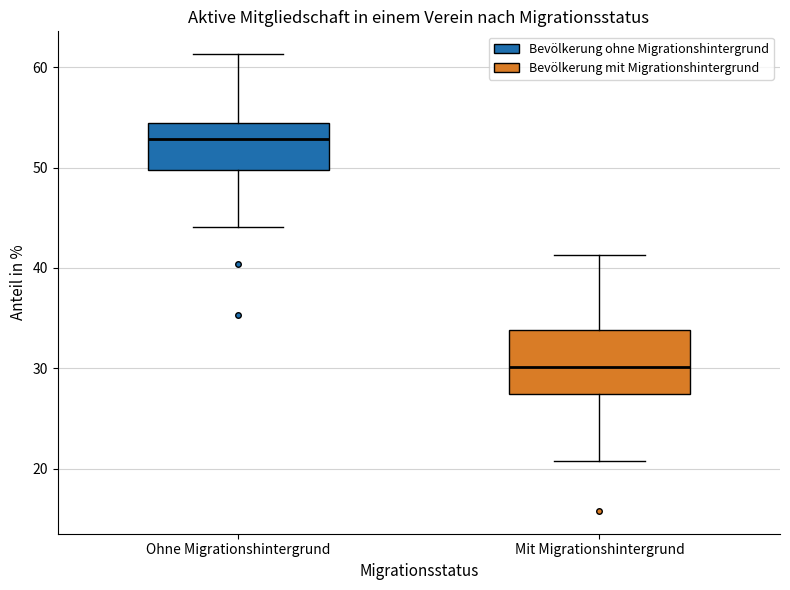

Reading left to right, read every box against the y-axis: the position of its median line, the range the box covers, and the ends of its whiskers. The values are not printed on the chart, so give them approximately, as read against the axis.

Ohne Migrationshintergrund: median 53, box 50 to 54, whiskers 44 to 61
Mit Migrationshintergrund: median 30, box 27 to 34, whiskers 21 to 41